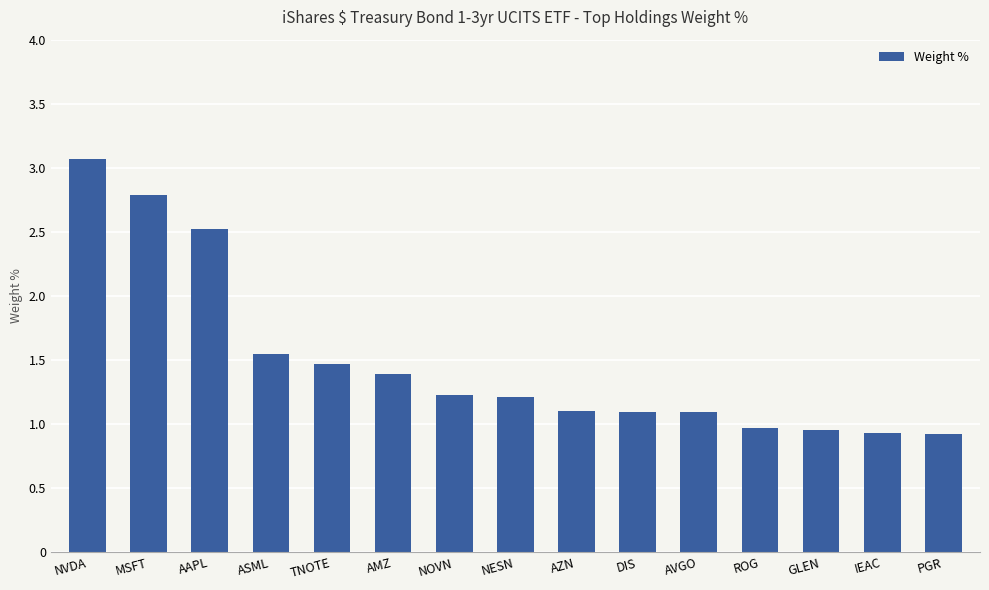

Which label corresponds to the largest value in the chart?

NVDA